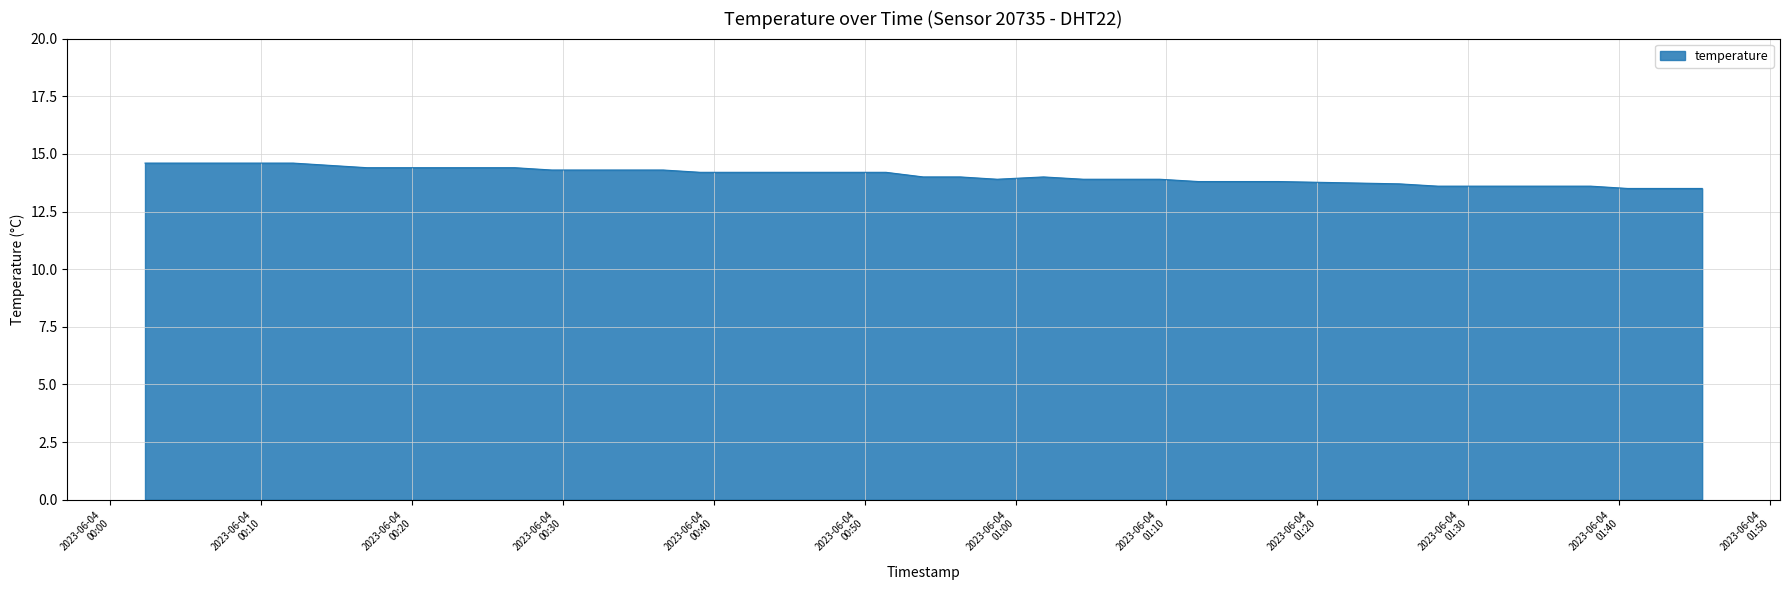

What is the minimum value shown in the chart?

13.5